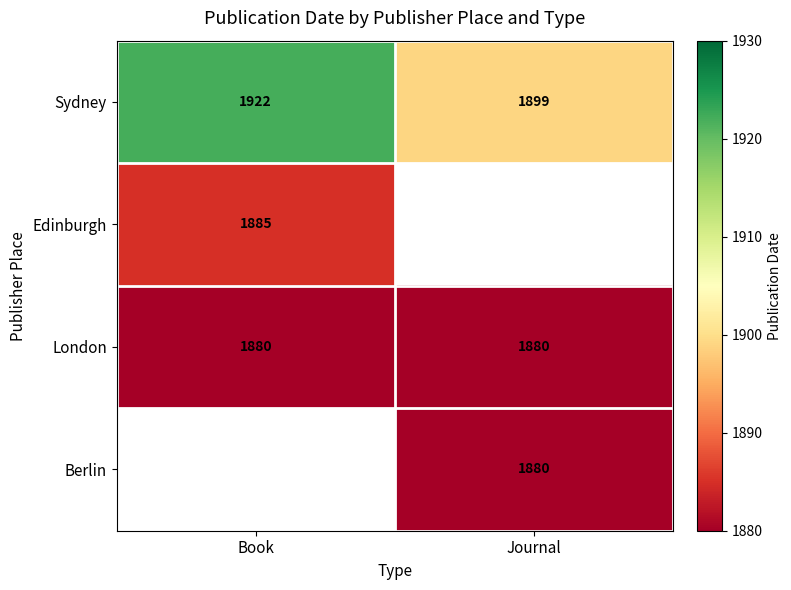

Which label corresponds to the largest value in the chart?

Book